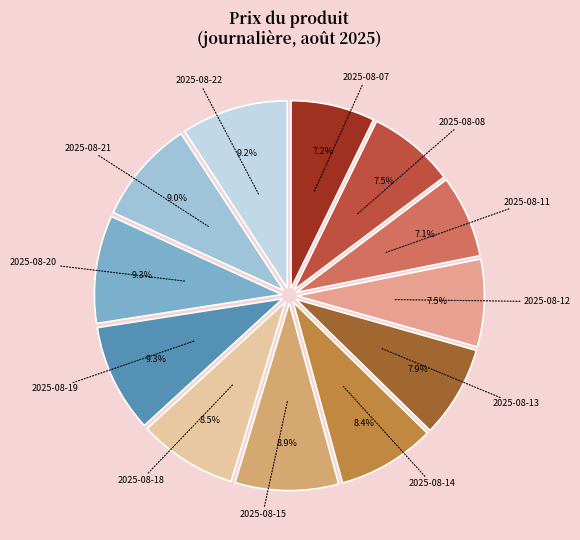

Count the number of slices in the pie.

12